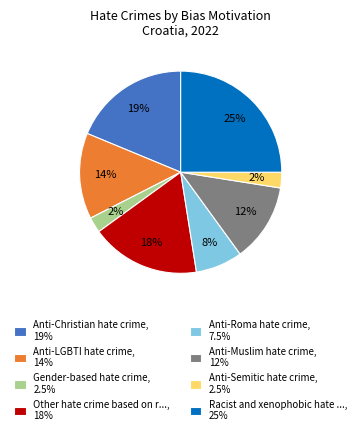

Which category has the biggest portion of the pie?

Racist and xenophobic hate ..., 25%